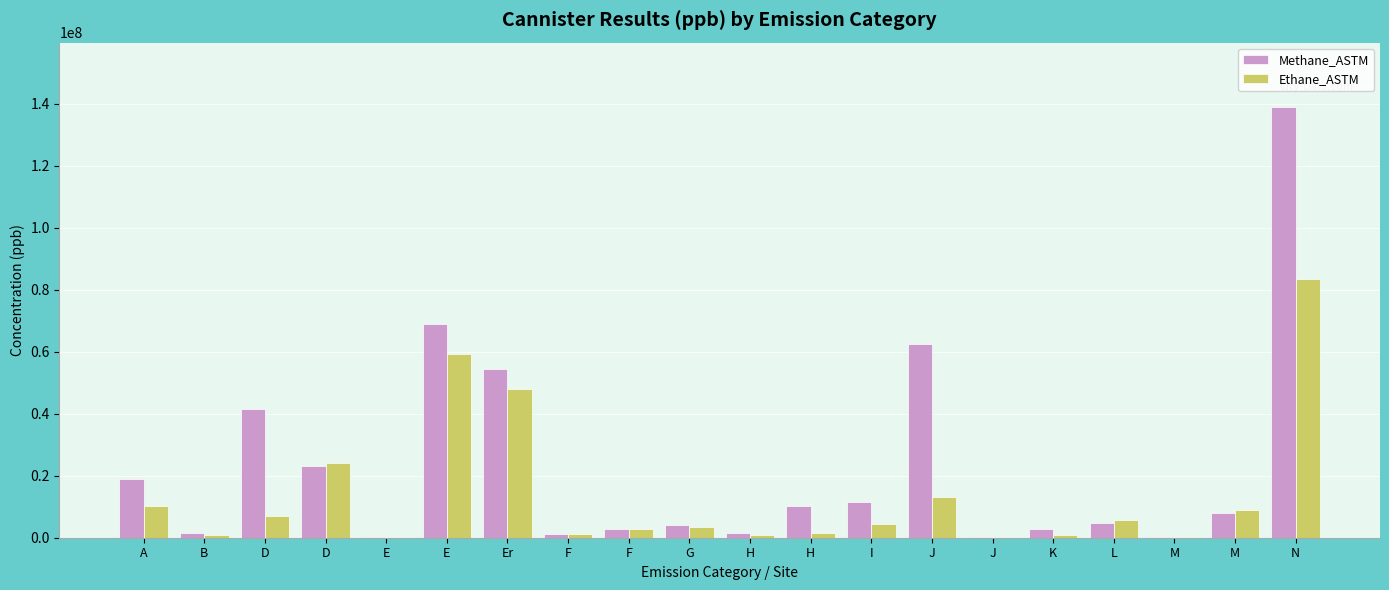

Which series has the largest total across all categories?

Methane_ASTM